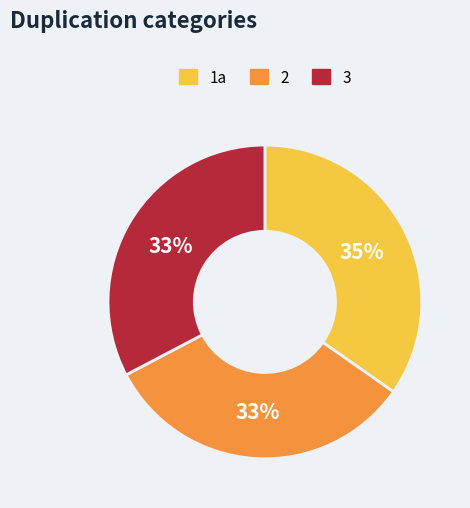

To the nearest percent, what is the average slice percentage?

33%